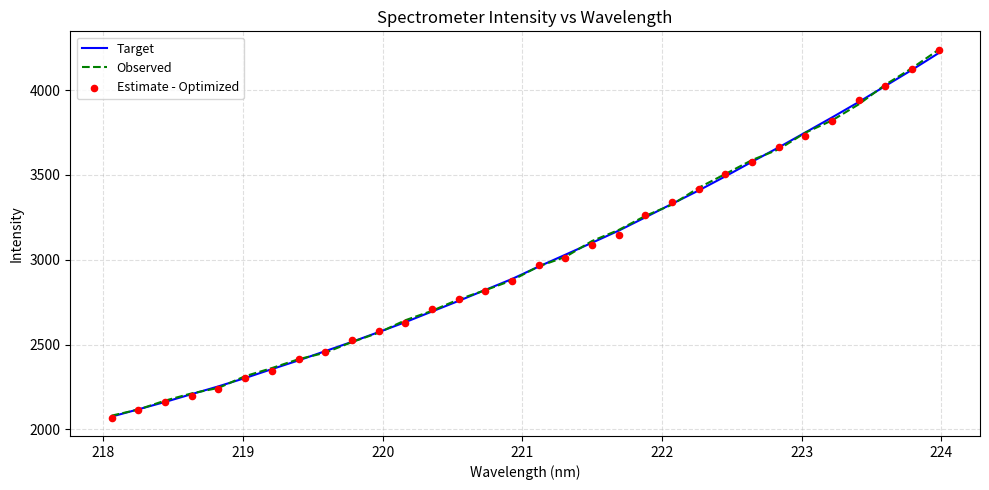

Which series has the largest total across all categories?

Observed